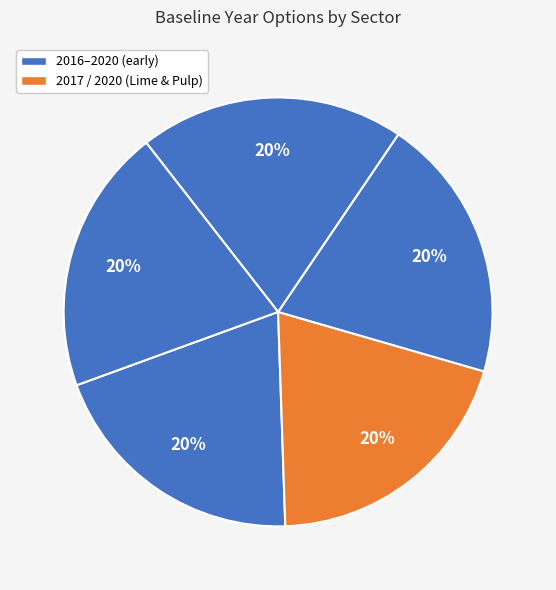

How many segments does this pie chart have?

5